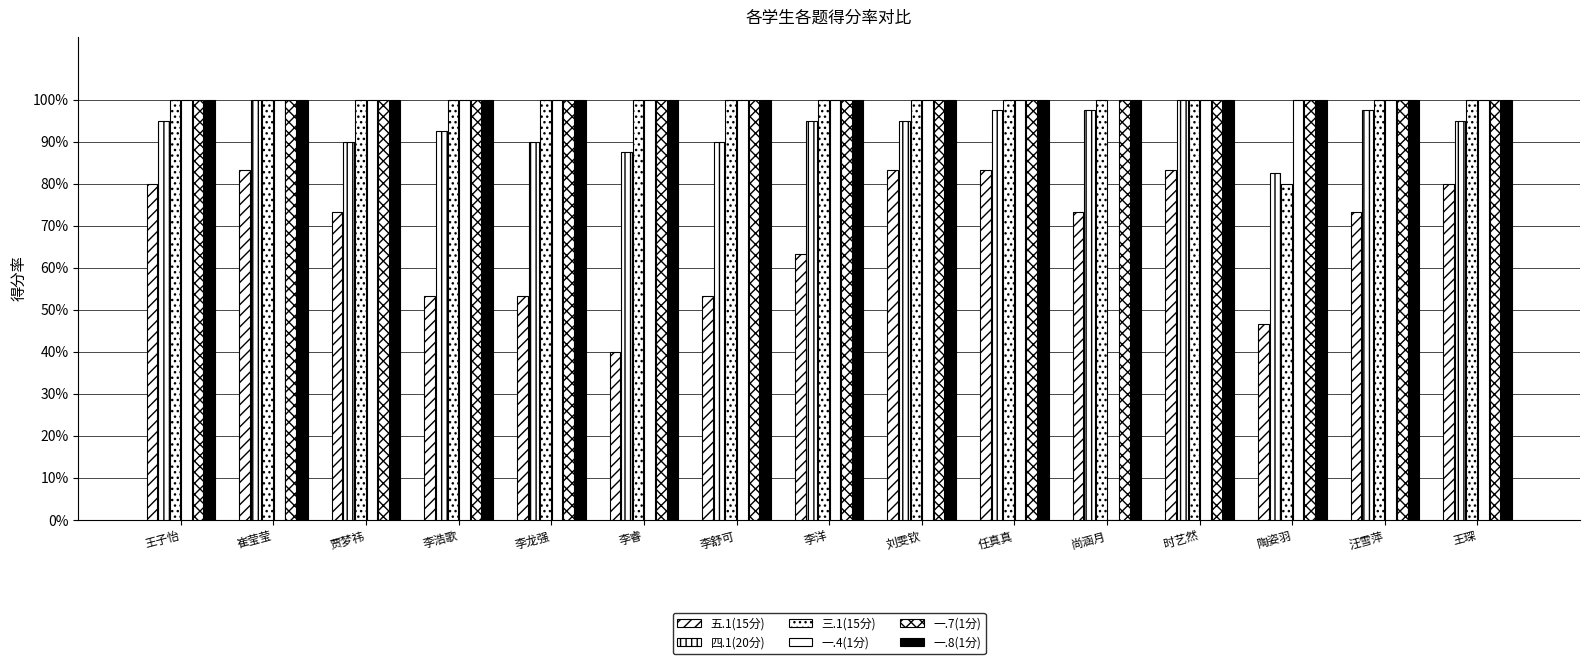

Which series has the largest total across all categories?

一.7(1分)